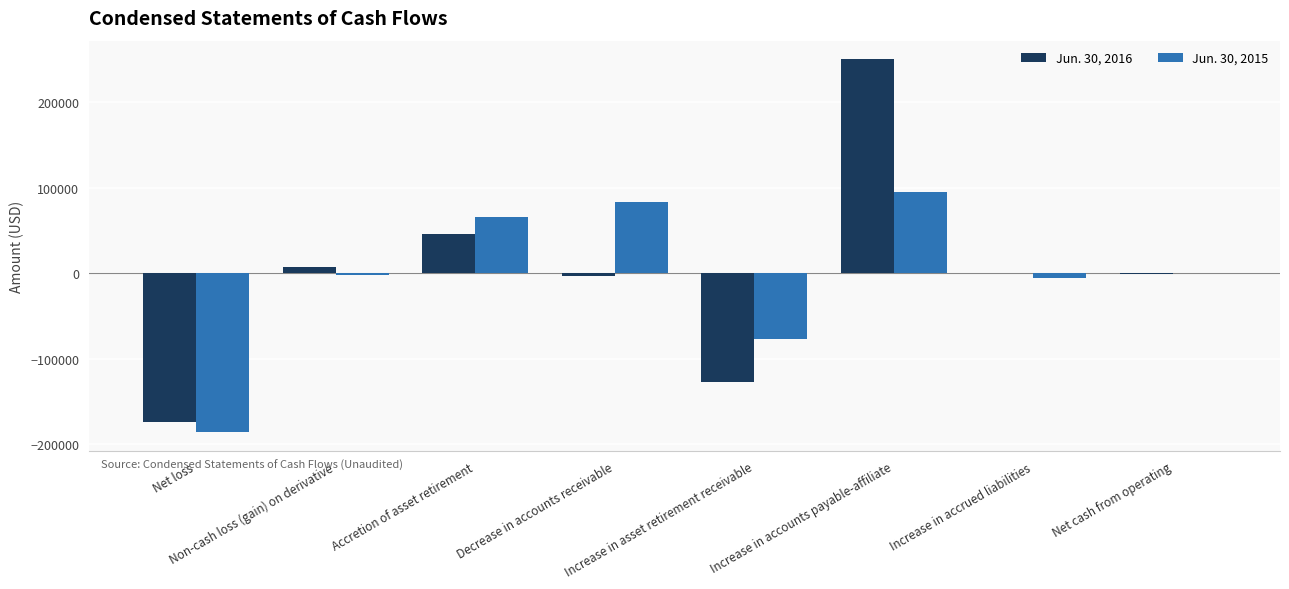

What is the maximum value shown in the chart?

250100